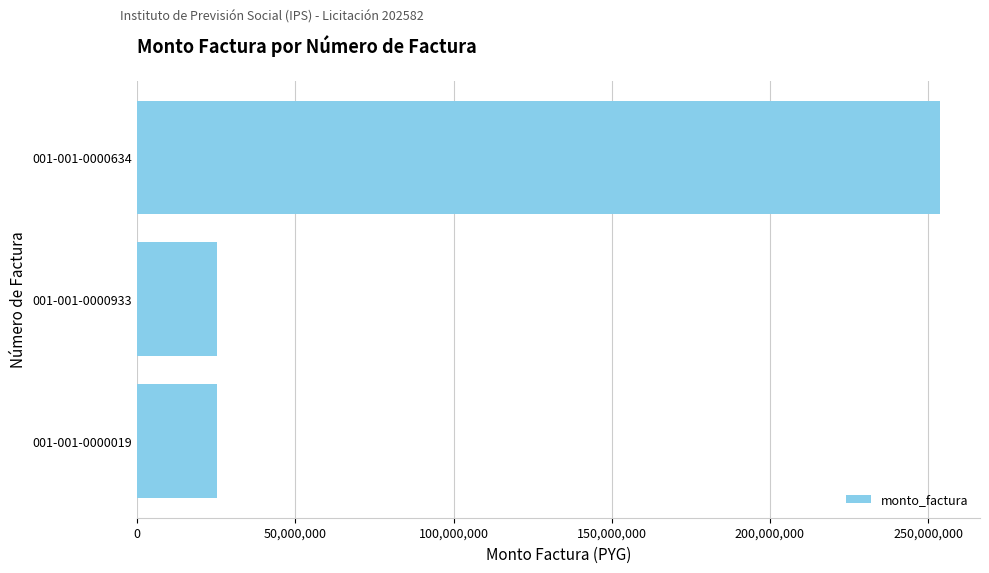

What is the difference between the maximum and minimum values?

228327750